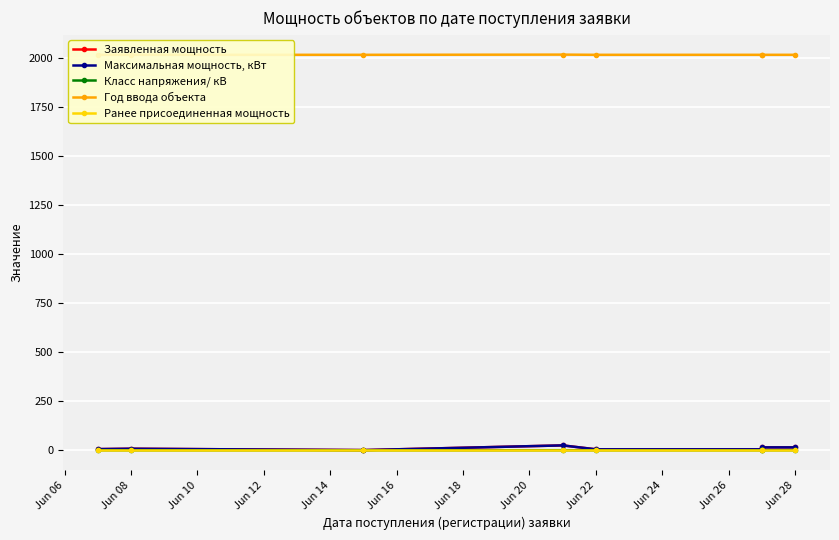

True or false: Ранее присоединенная мощность and Класс напряжения/ кВ cross at least once.

False